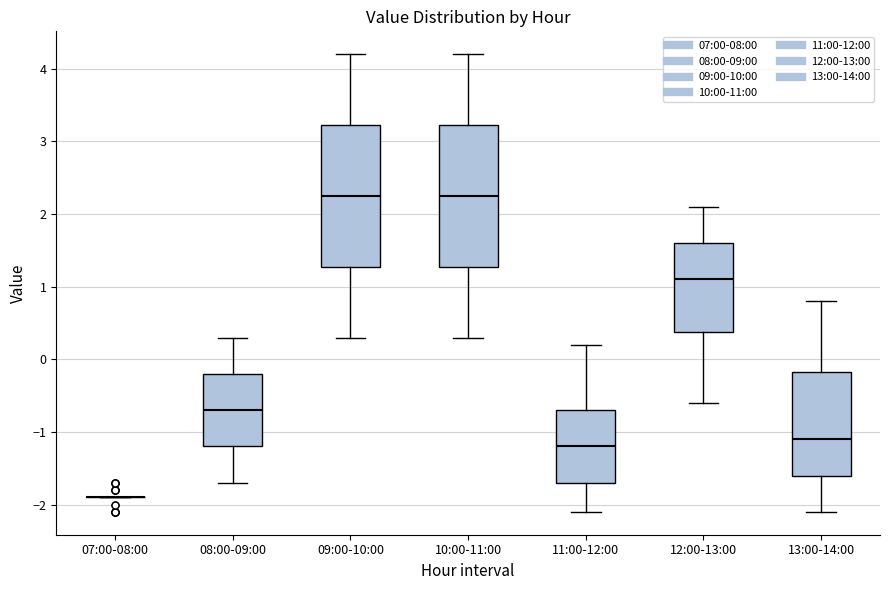

Where is the upper edge of the box for 10:00-11:00 on the y-axis? The values are not printed on the chart, so give them approximately, as read against the axis.

3.2